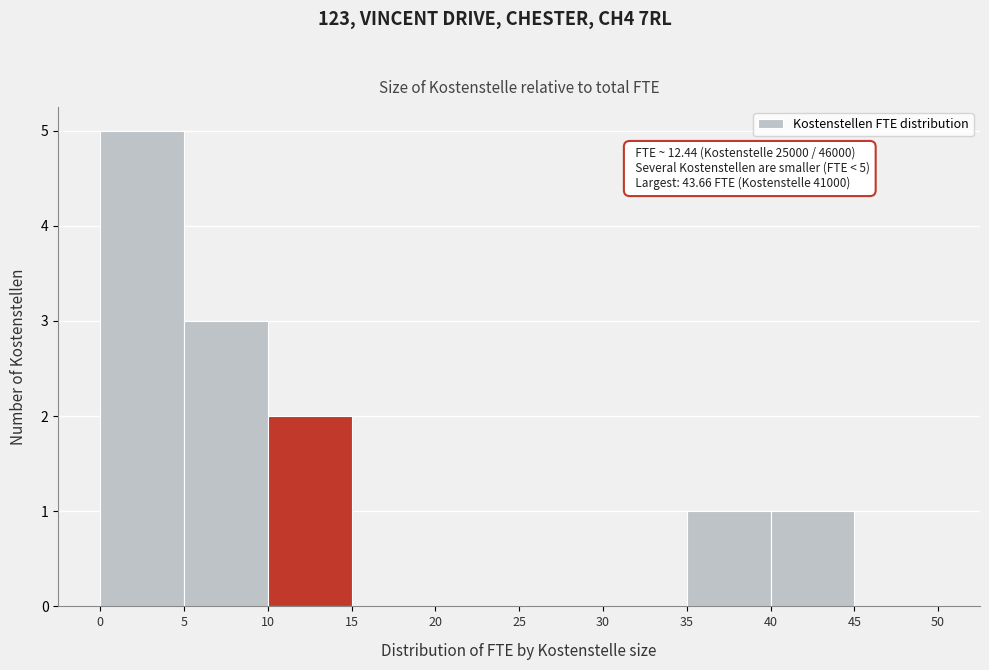

Which range on the x-axis has the tallest bar?

0 to 5